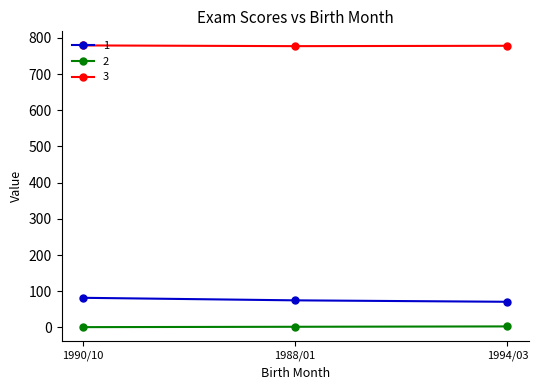

How many distinct data groups are displayed?

3